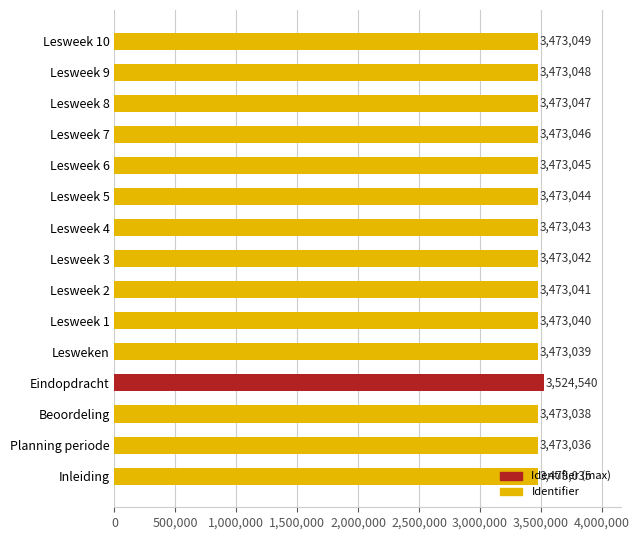

How many categories are shown in the chart?

15